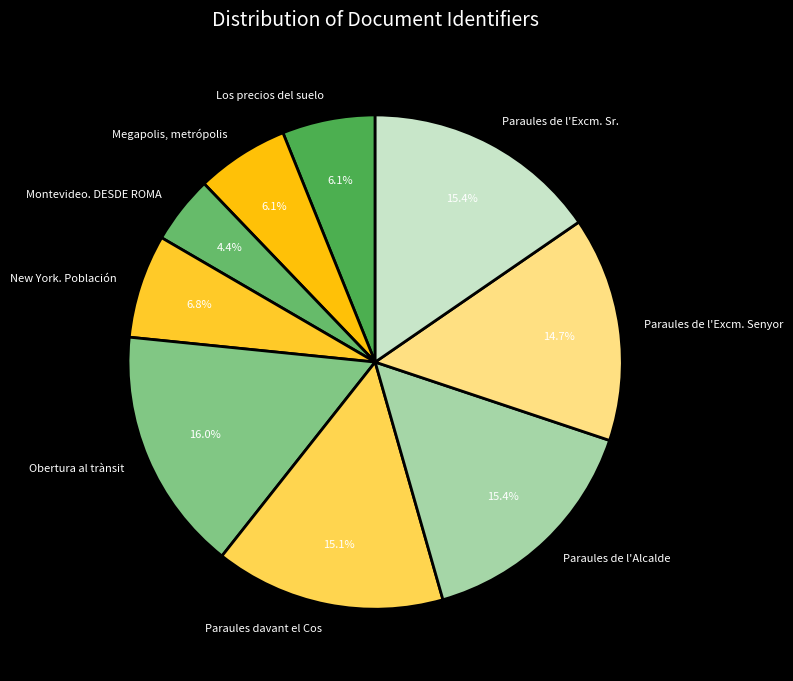

Which has a higher value, Obertura al trànsit or Paraules de l'Alcalde?

Obertura al trànsit